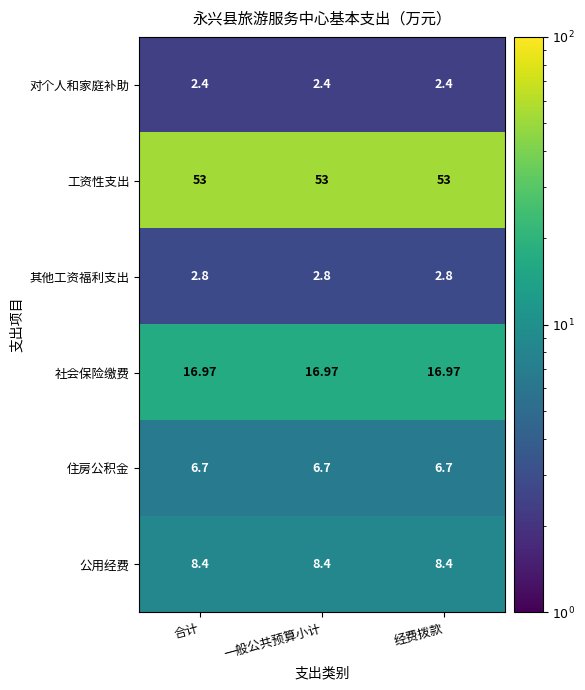

Is the value of 其他工资福利支出 at 合计 greater than the value of 公用经费 at 合计?

No